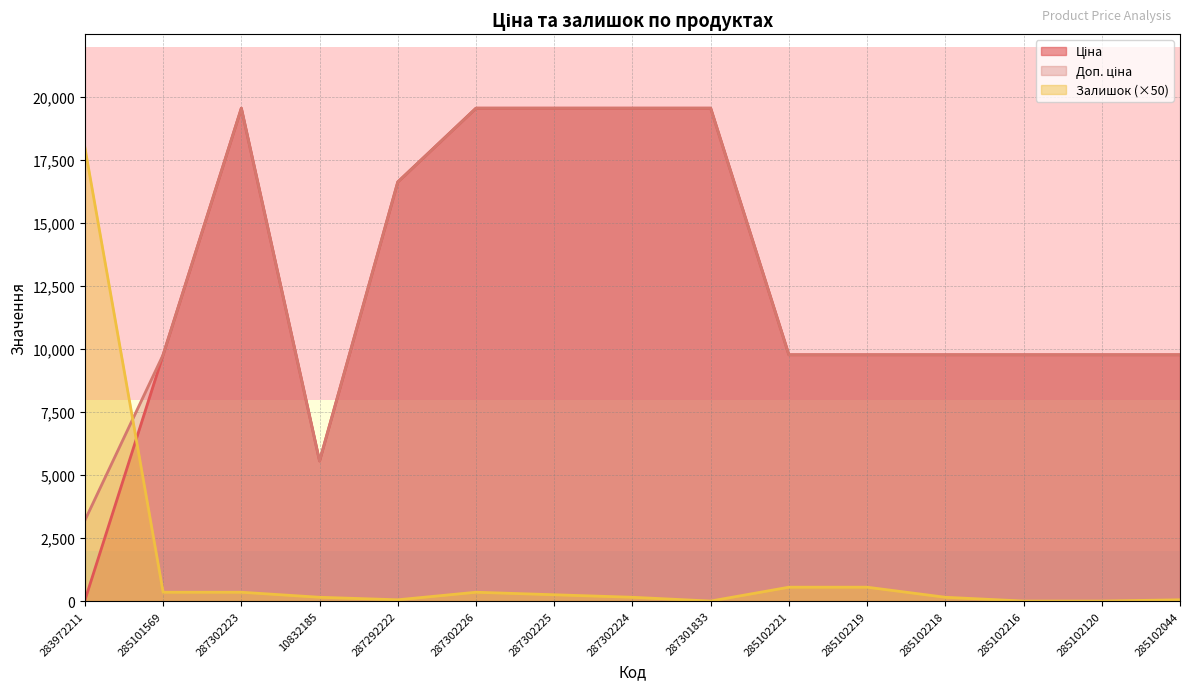

Is the value of Доп. ціна at 283972211 greater than the value of Залишок at 285102218?

Yes